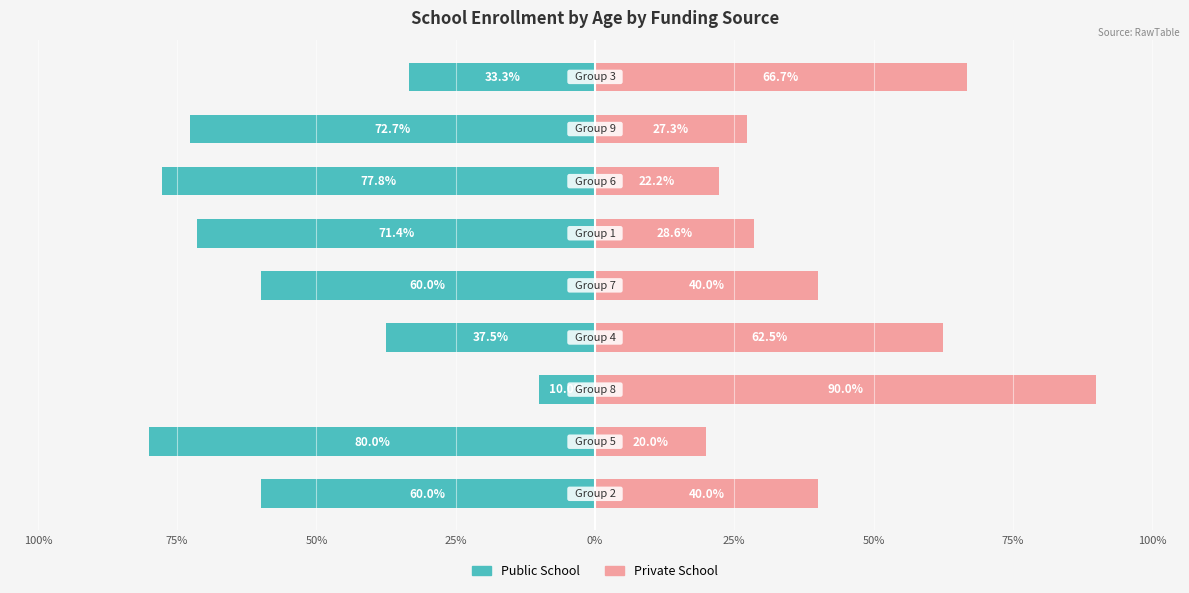

Reading left to right, transcribe all the data shown in this chart.

Public School: -60.0	-80.0	-10.0	-37.5	-60.0	-71.4	-77.8	-72.7	-33.3
Private School: 40.0	20.0	90.0	62.5	40.0	28.6	22.2	27.3	66.7